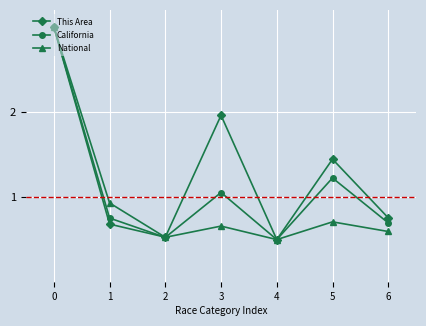

True or false: This Area has a value of 0.9 at 1.

False